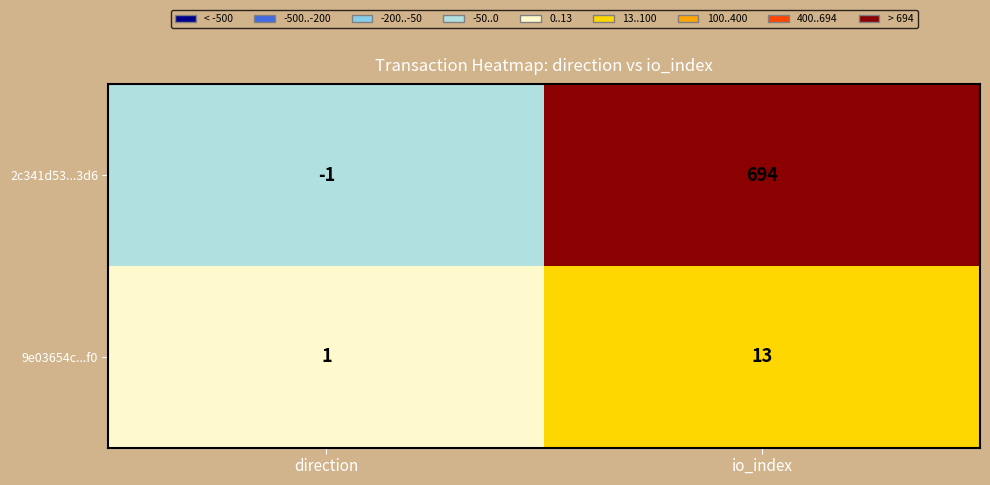

Which series changed the most between direction and io_index?

2c341d53...3d6